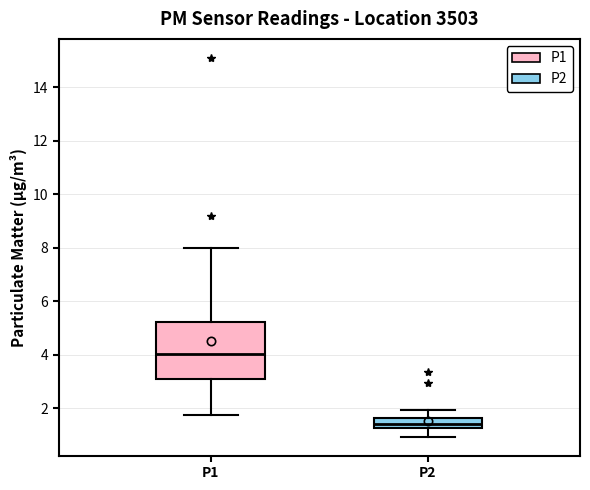

Reading left to right, read every box against the y-axis: the position of its median line, the range the box covers, and the ends of its whiskers. The values are not printed on the chart, so give them approximately, as read against the axis.

P1: median 4.0, box 3.0 to 5.2, whiskers 1.8 to 8.0
P2: median 1.4, box 1.2 to 1.6, whiskers 1.0 to 2.0